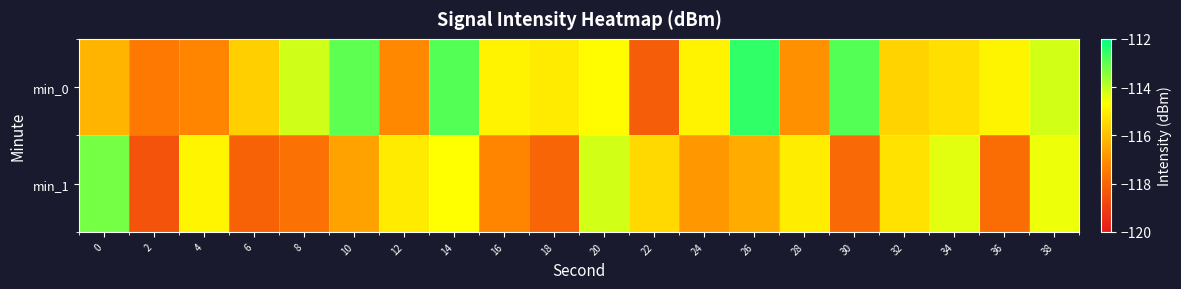

Which has a higher value, 16 or 14?

14